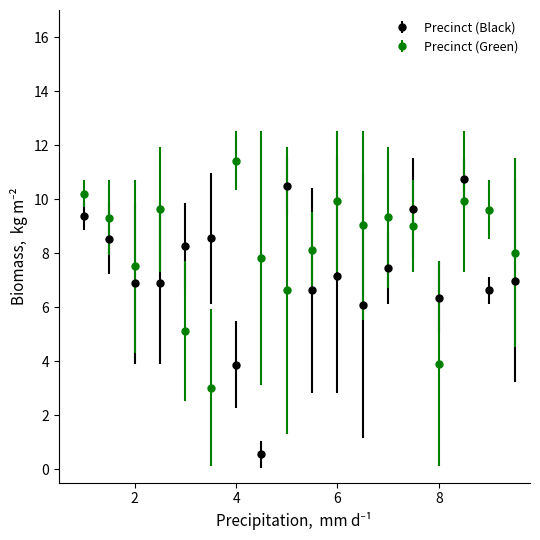

Which series has the largest total across all categories?

Precinct (Green)